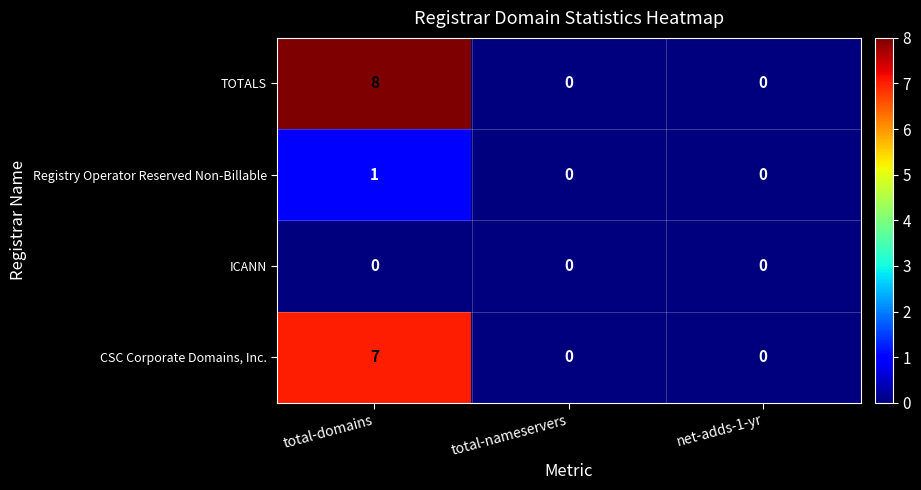

True or false: Registry Operator Reserved Non-Billable has a value of 0 at net-adds-1-yr.

True